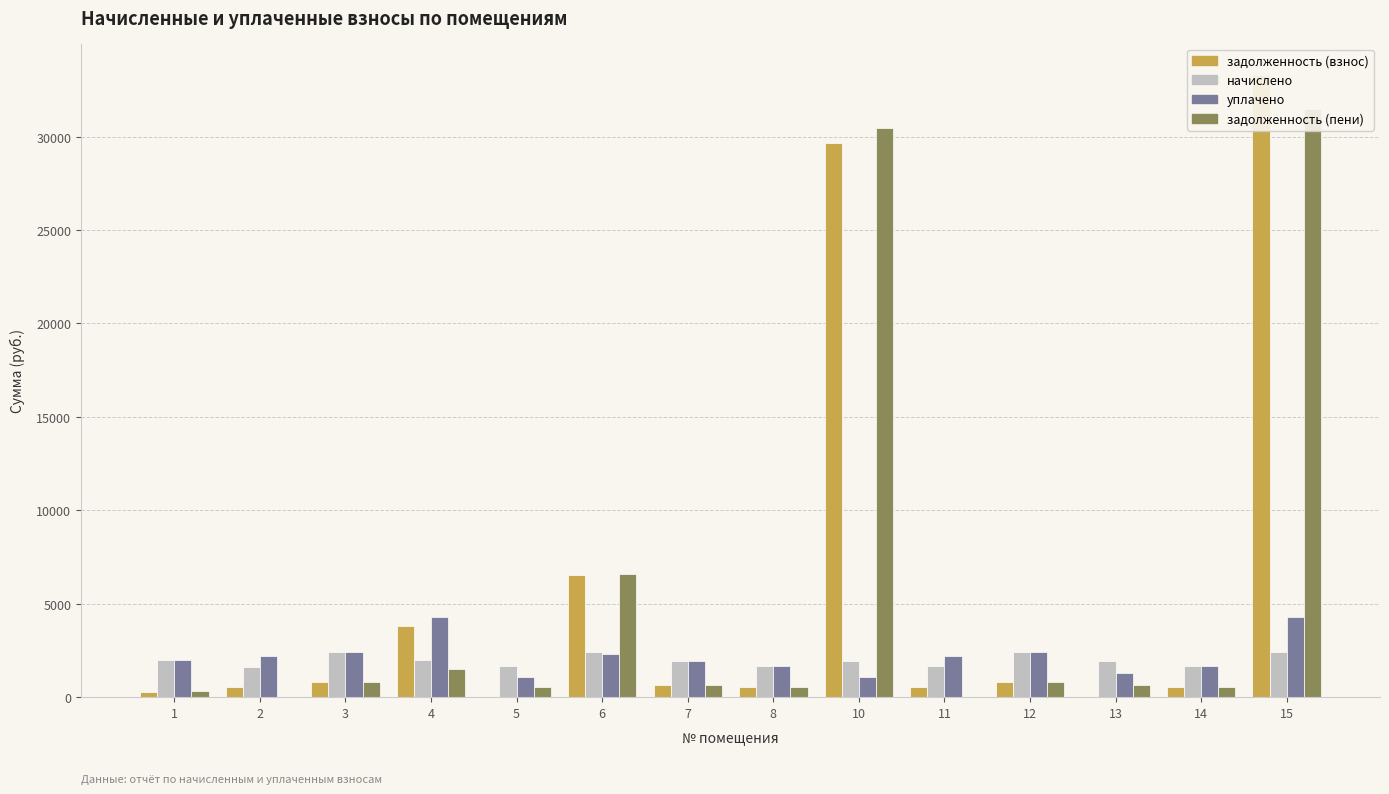

What is the spread (max minus min) of values at 3?

1598.4